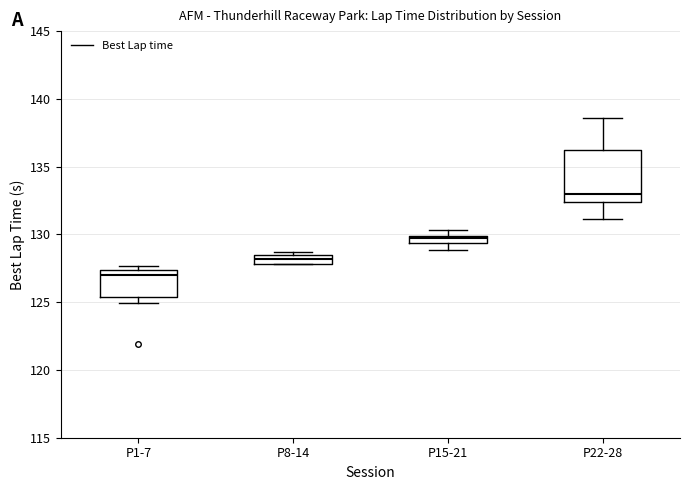

Which box's median line is the highest?

P22-28